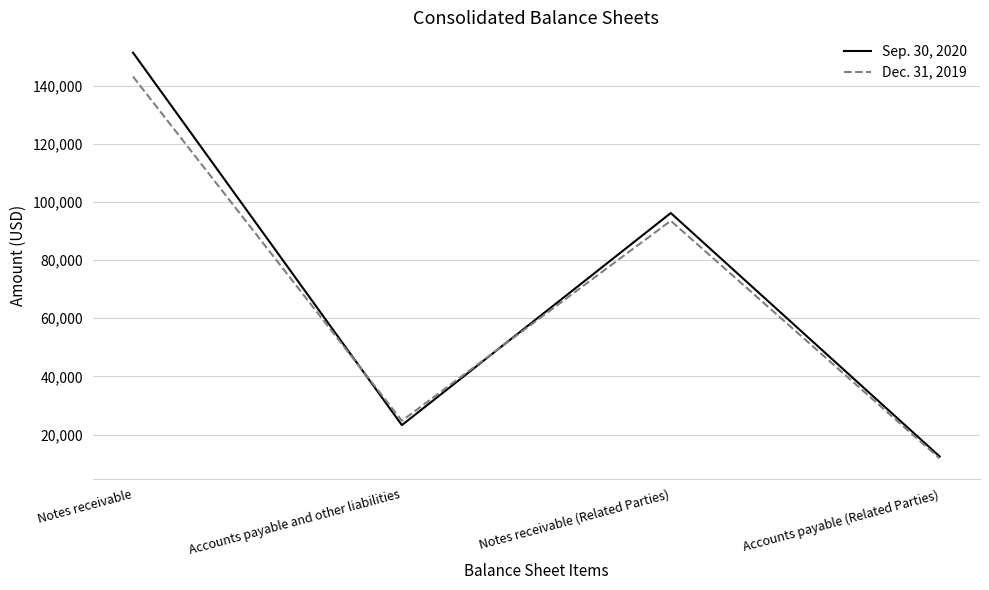

List the series in order of their peak value, lowest first.

Dec. 31, 2019, Sep. 30, 2020